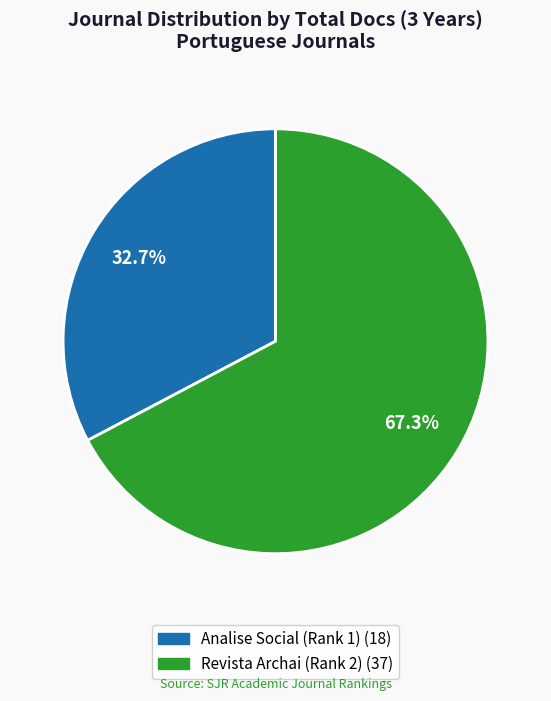

True or false: Analise Social (Rank 1) accounts for 33% of the total.

True